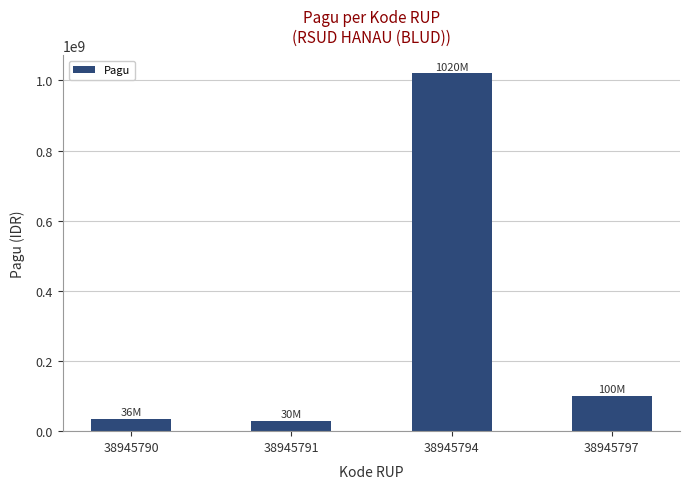

What is the value of the 2nd bar from the left?

30000000